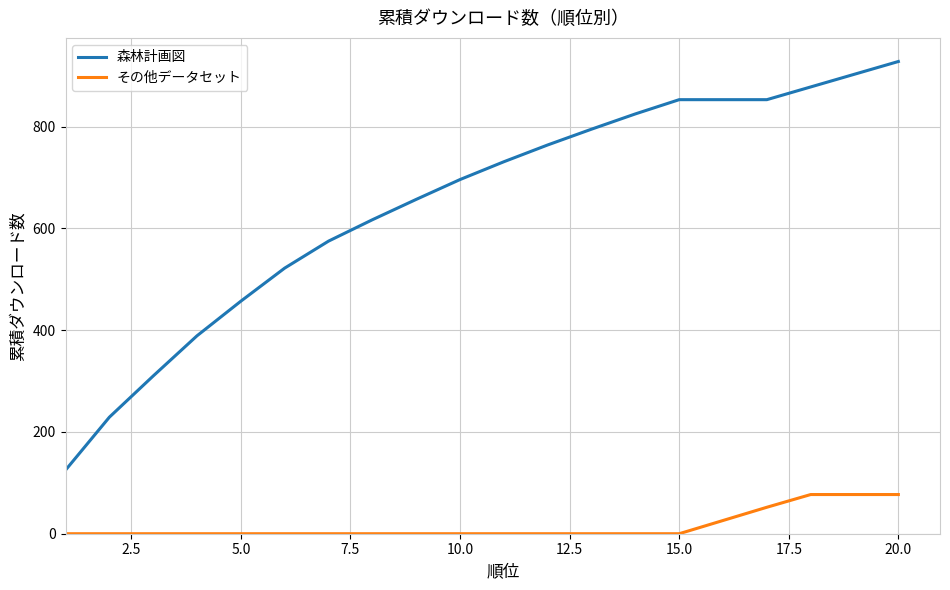

How many その他データセット values are between 0 and 26?

16